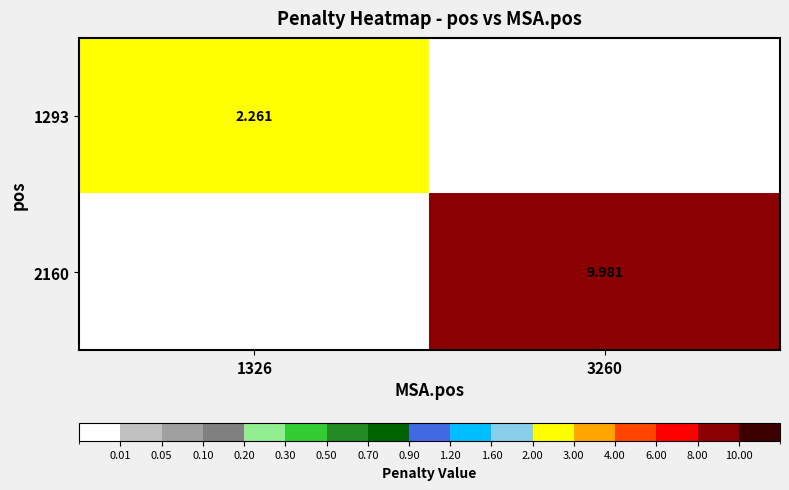

Rank the series by their maximum value, from highest to lowest.

2160, 1293